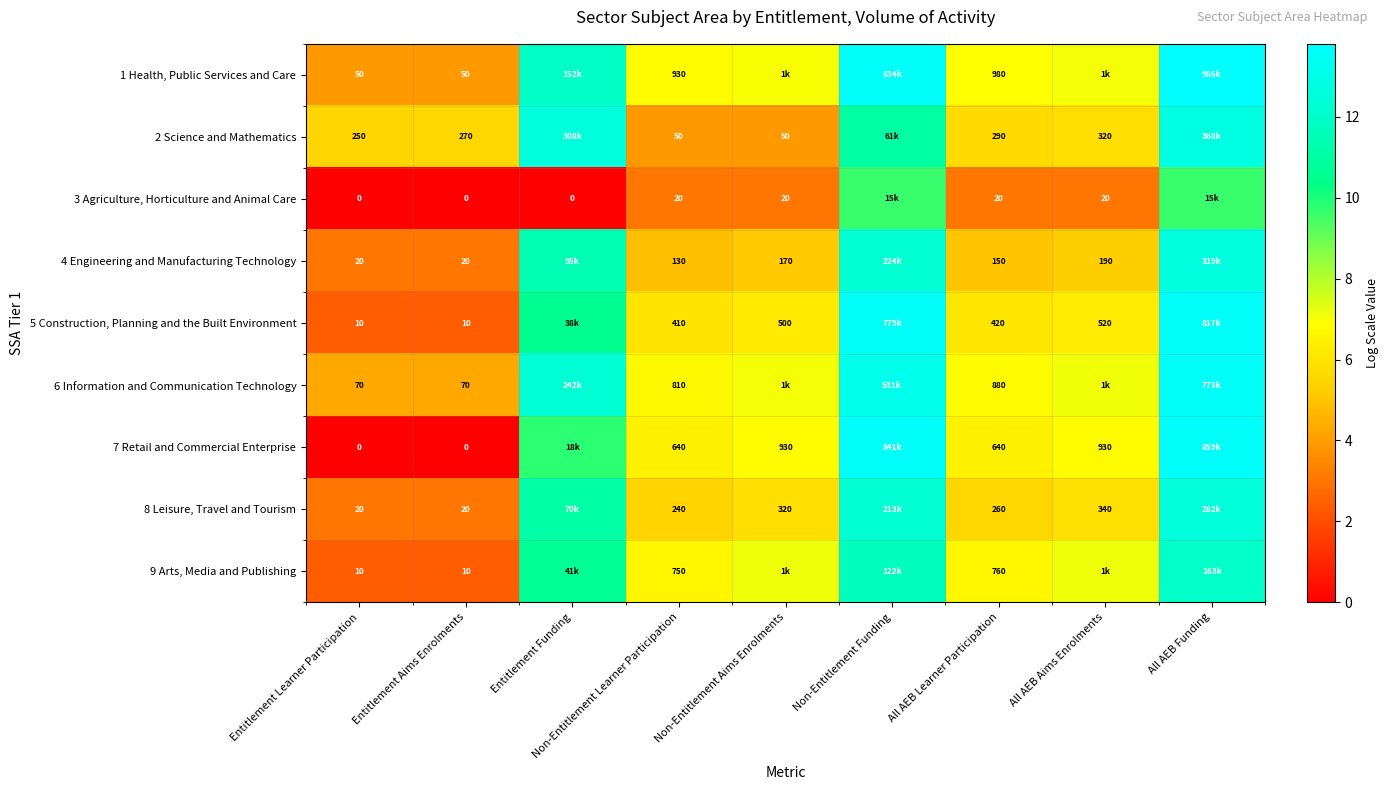

Is the value of 4 Engineering and Manufacturing Technology at All AEB Learner Participation greater than the value of 2 Science and Mathematics at Entitlement Aims Enrolments?

No